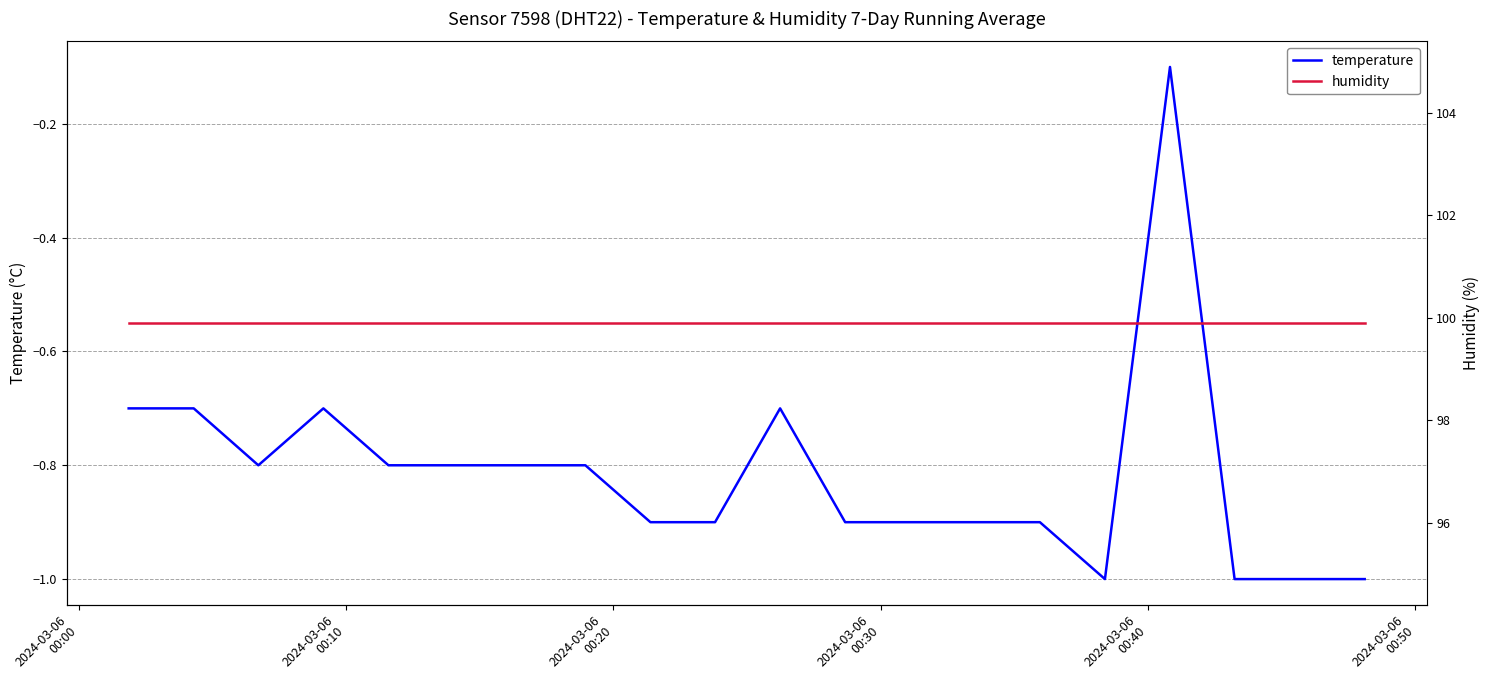

True or false: humidity has more than 2 interior local peaks.

False